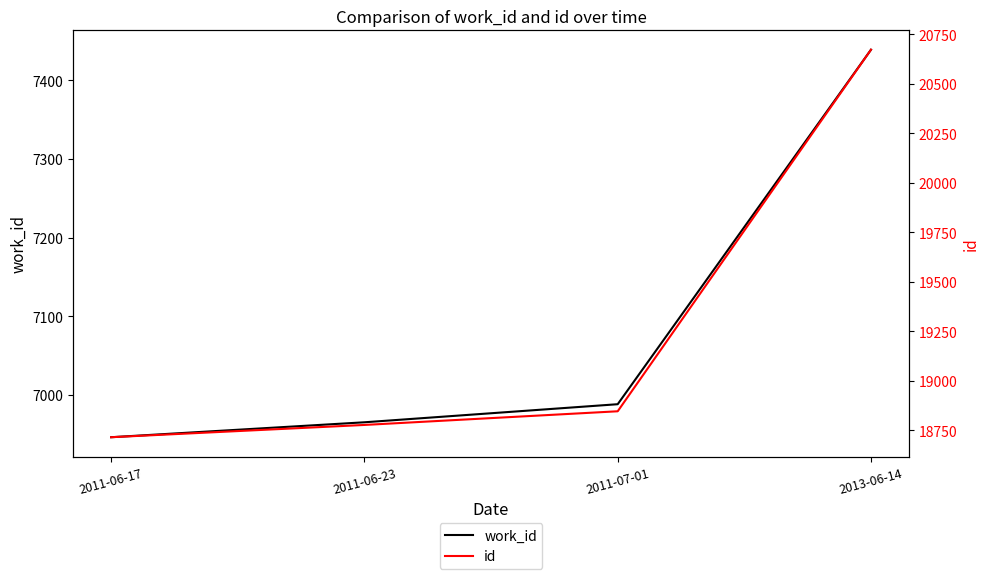

List the series in order of their overall mean, highest first.

id, work_id